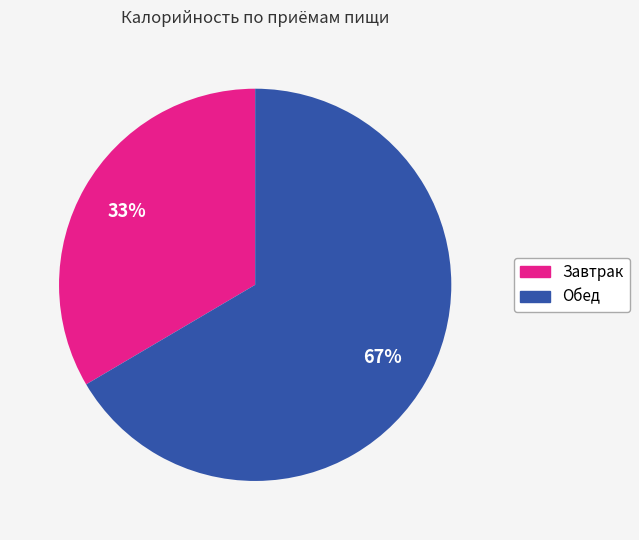

Rank the categories by value from highest to lowest.

Обед, Завтрак